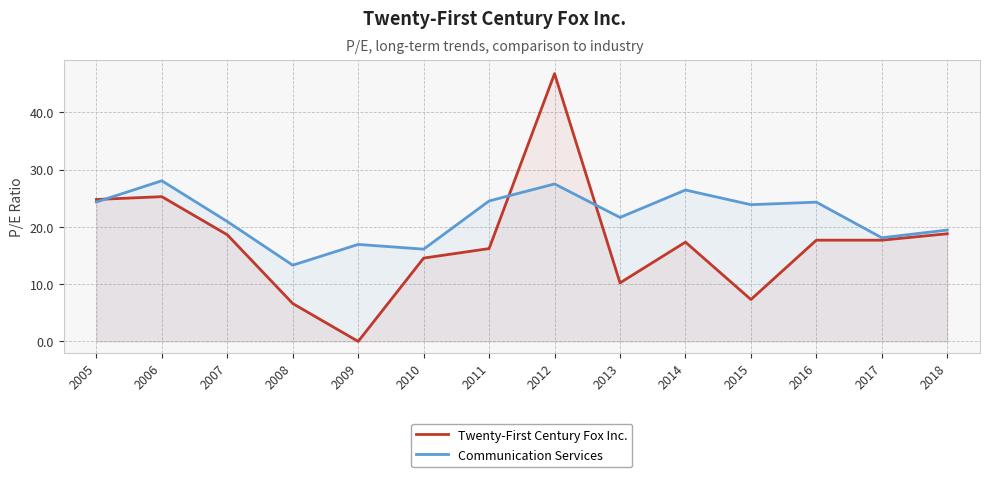

Reading right to left, list all the values displayed in this chart.

Twenty-First Century Fox Inc.: 2018=18.8	2017=17.7	2016=17.7	2015=7.3	2014=17.4	2013=10.2	2012=46.8	2011=16.2	2010=14.6	2009=0.0	2008=6.6	2007=18.6	2006=25.3	2005=24.8
Communication Services: 2018=19.5	2017=18.1	2016=24.3	2015=23.9	2014=26.4	2013=21.7	2012=27.5	2011=24.5	2010=16.1	2009=16.9	2008=13.3	2007=20.9	2006=28.1	2005=24.4